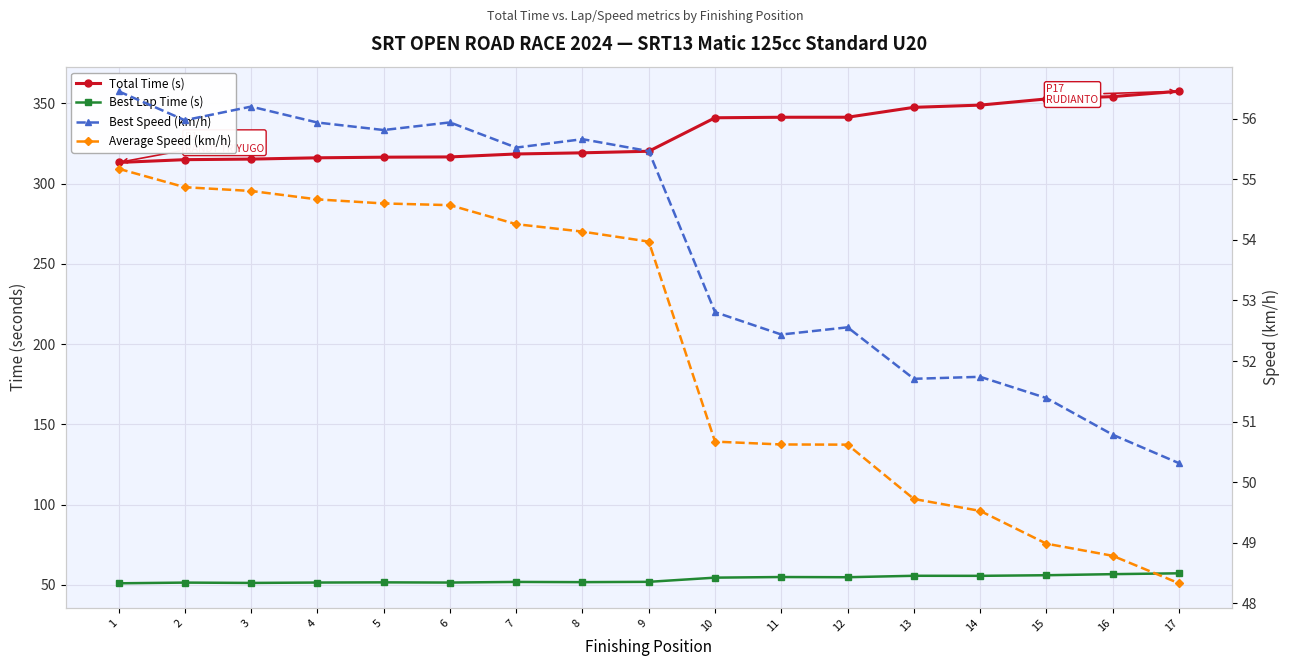

What is the difference between the maximum and minimum values in the Best Speed (km/h) series?

6.1